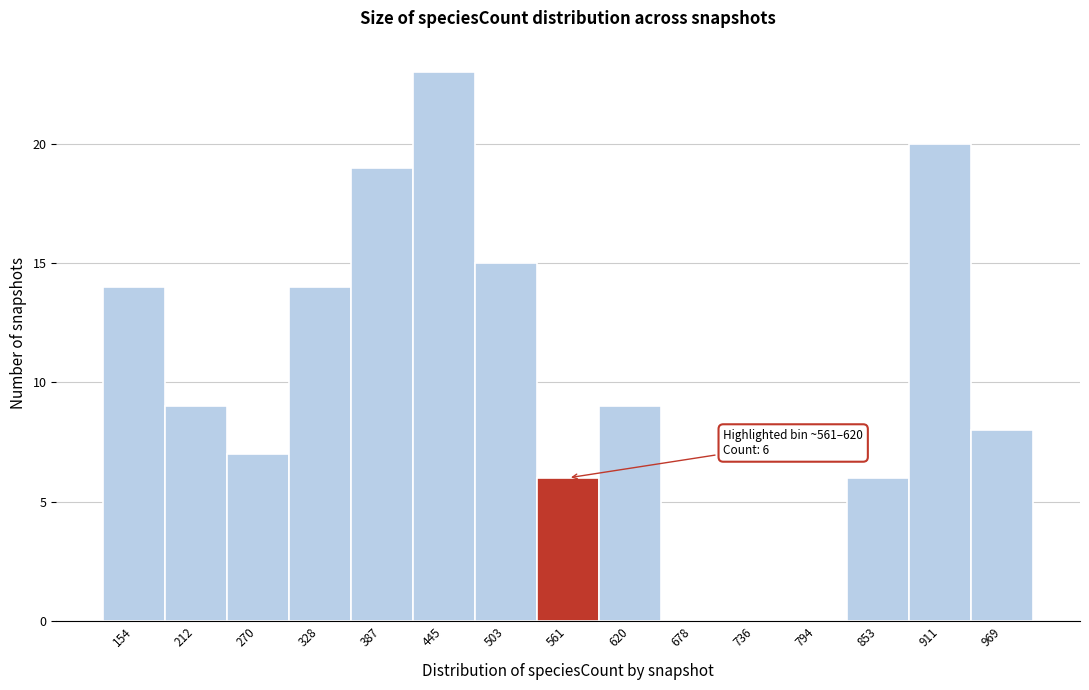

Reading left to right, extract all data points from this chart.

154=14	212=9	270=7	328=14	387=19	445=23	503=15	561=6	620=9	678=0	736=0	794=0	853=6	911=20	969=8